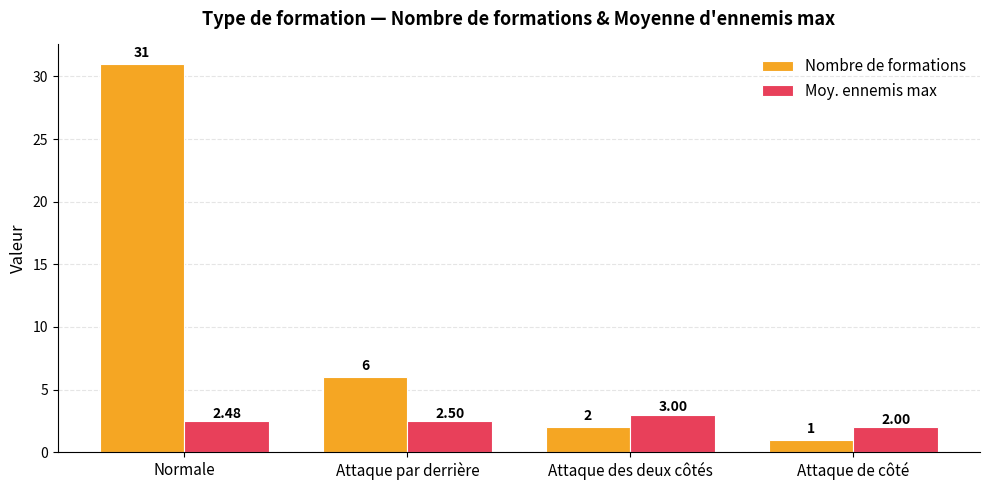

How many groups of bars are there?

4